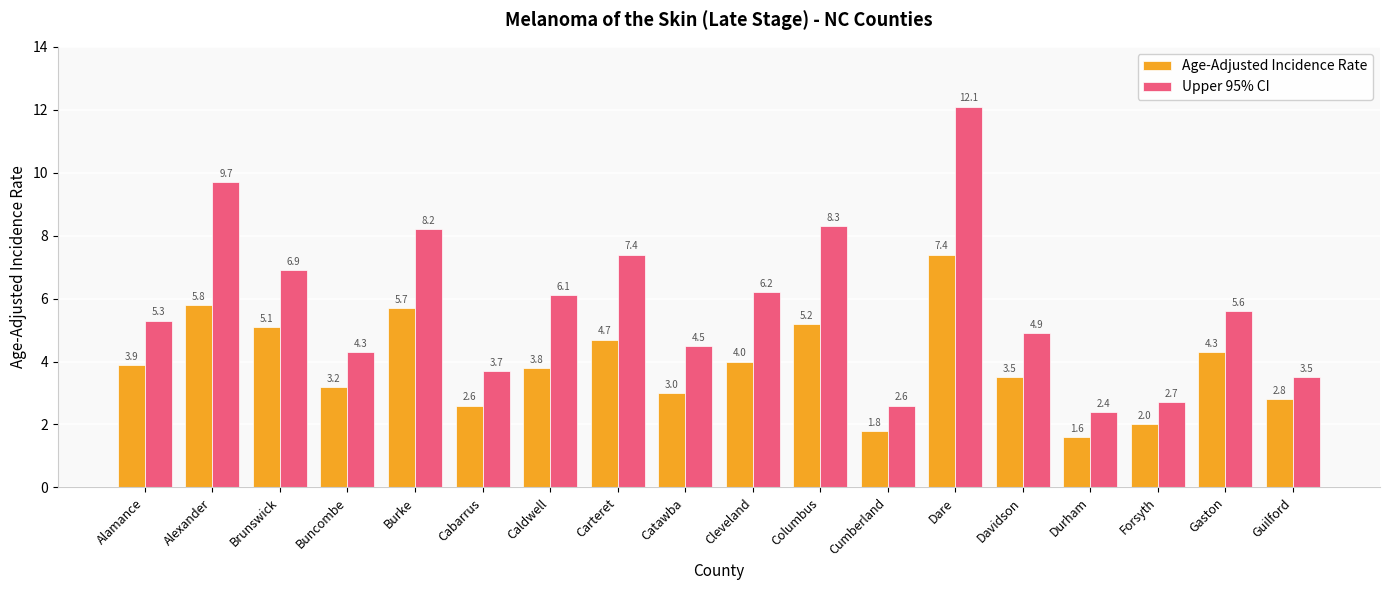

What is the maximum value for Upper 95% CI?

12.1